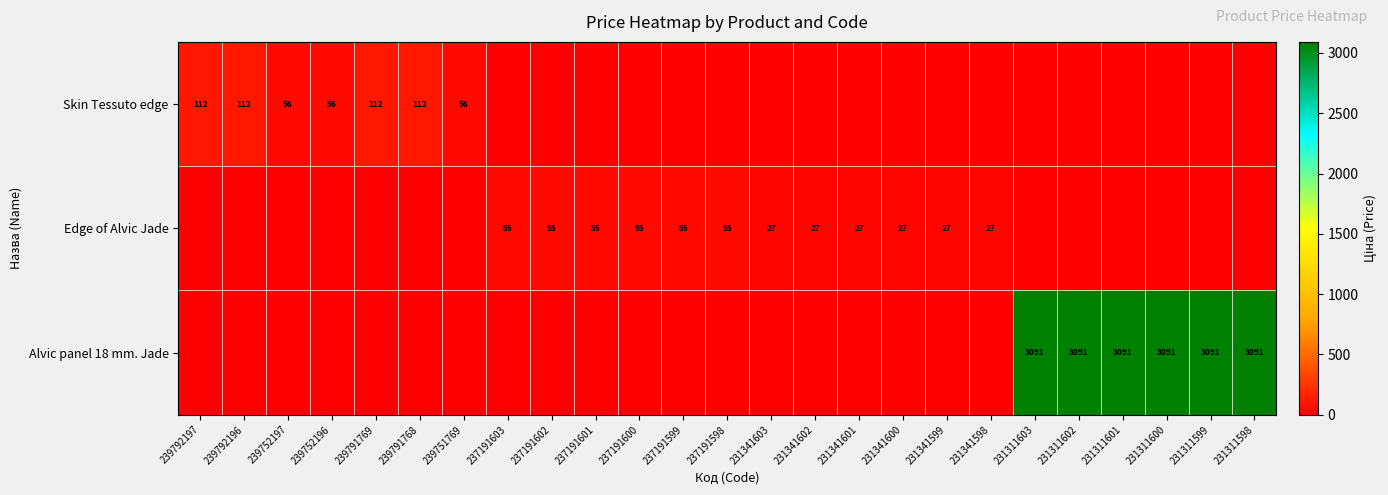

What is the sum of the Skin Tessuto edge values at 239751769 and 239752196?

112